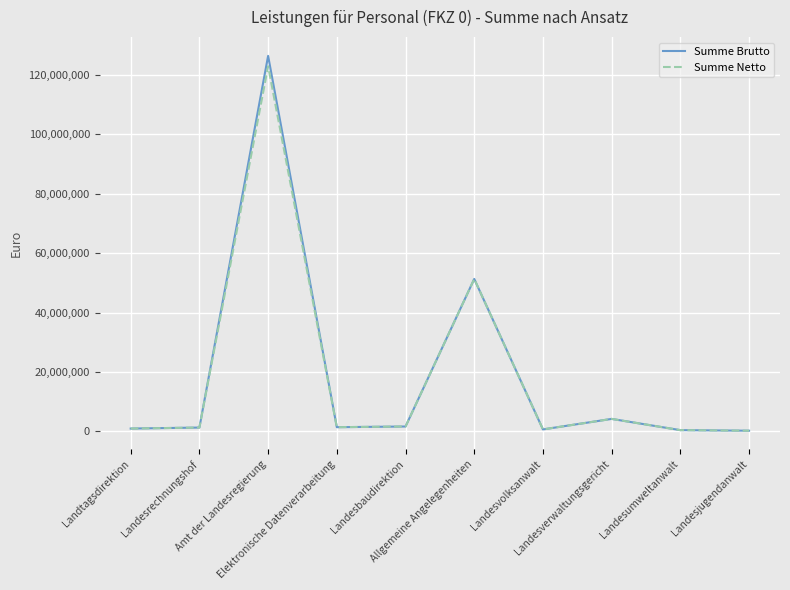

True or false: Summe Netto has a value of 34687554 at Amt der Landesregierung.

False